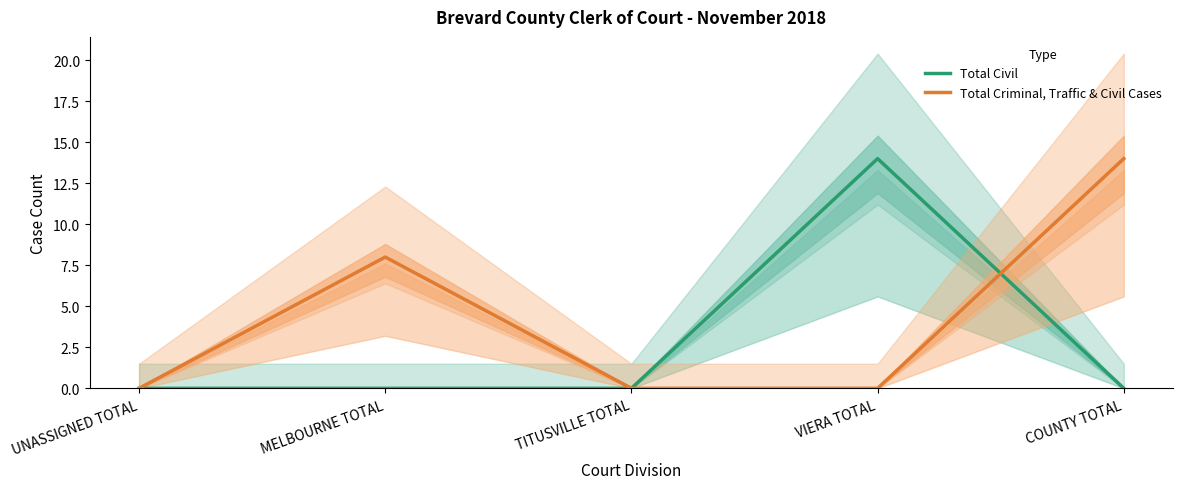

What position from the left is MELBOURNE TOTAL?

2